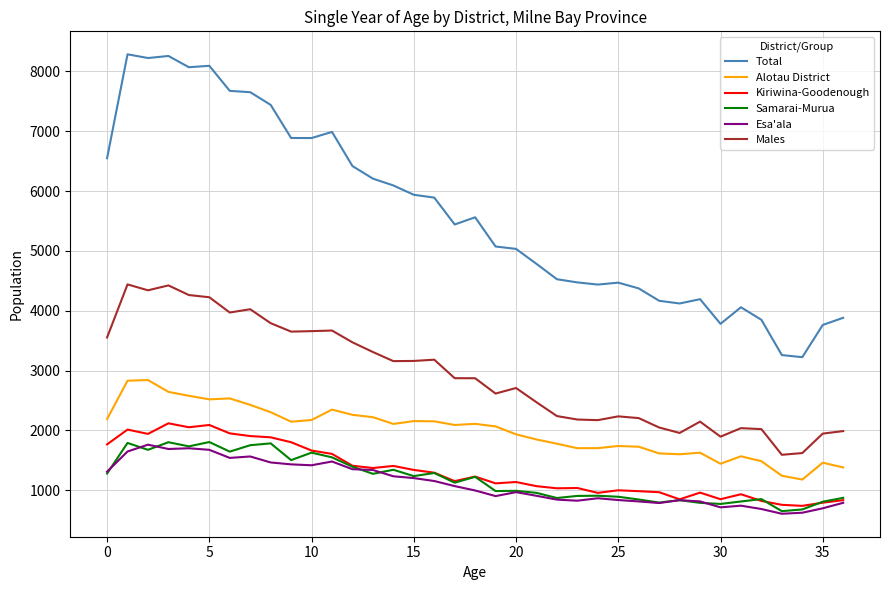

True or false: Kiriwina-Goodenough and Total intersect in this chart.

False